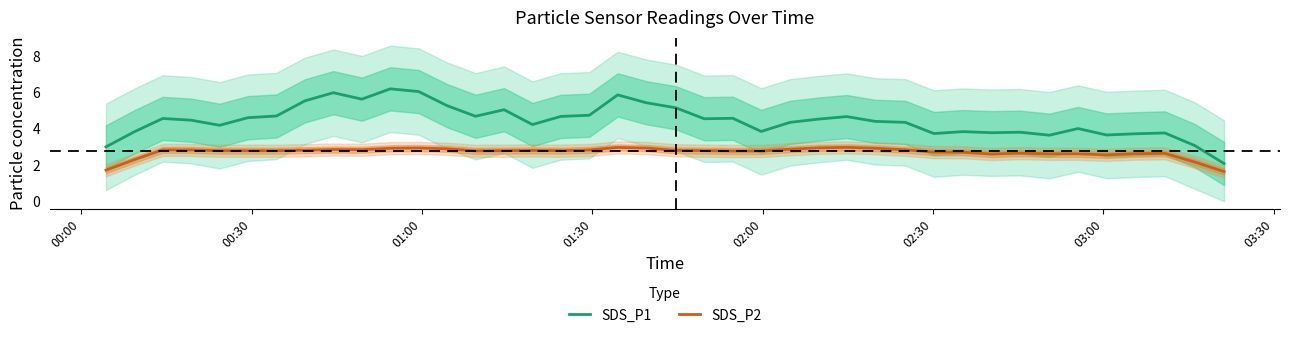

True or false: SDS_P1 and SDS_P2 intersect in this chart.

False